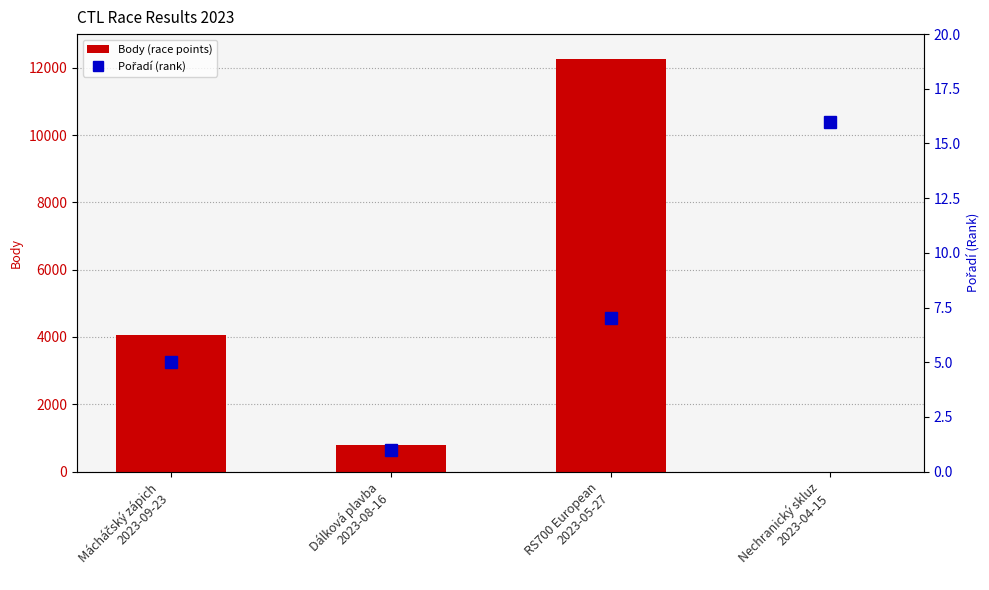

What is the value of the Body bar at the 3rd from the left?

12268